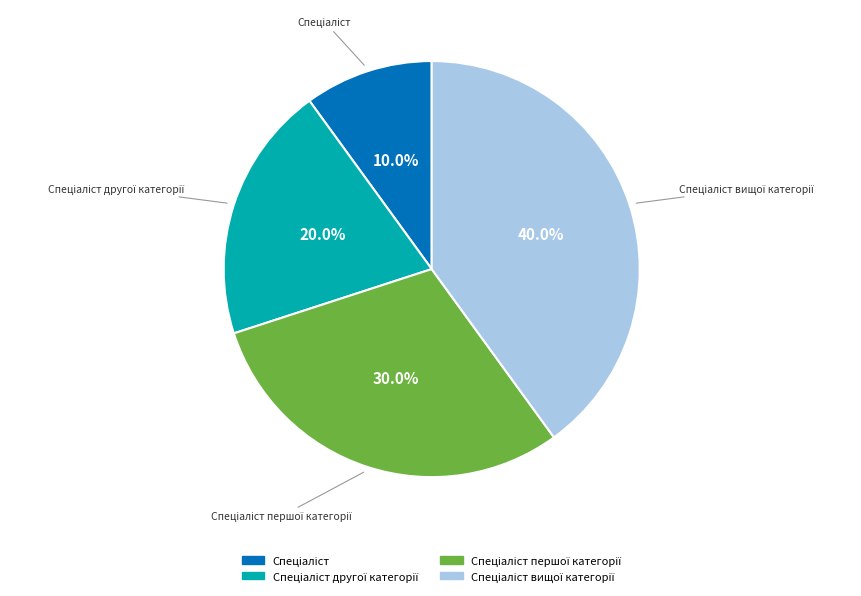

Is there any slice that represents more than half of the pie?

No